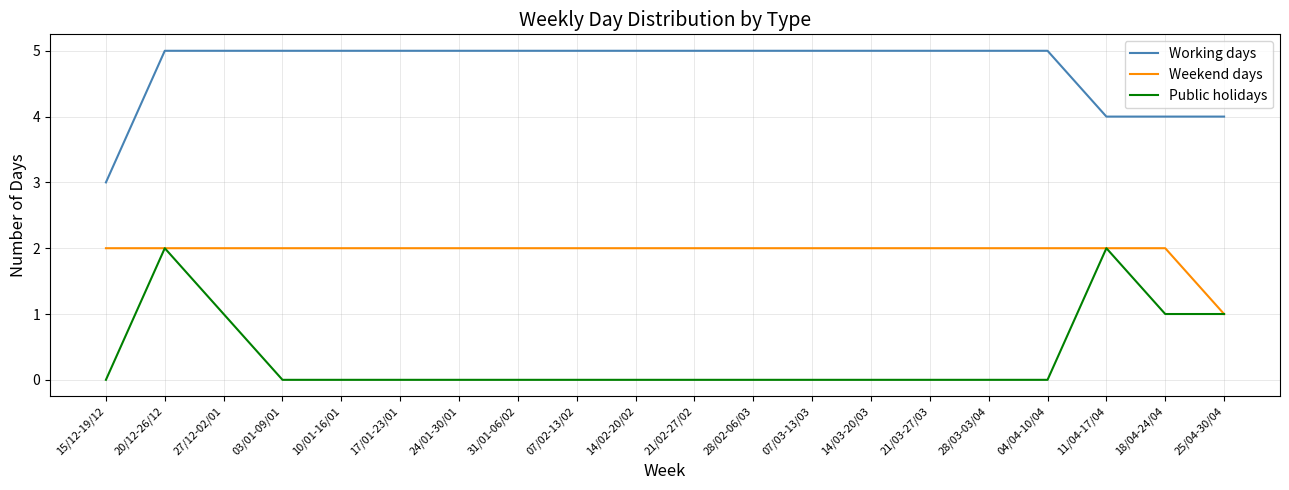

The value of Public holidays at 17/01-23/01 is -1. True or false?

False